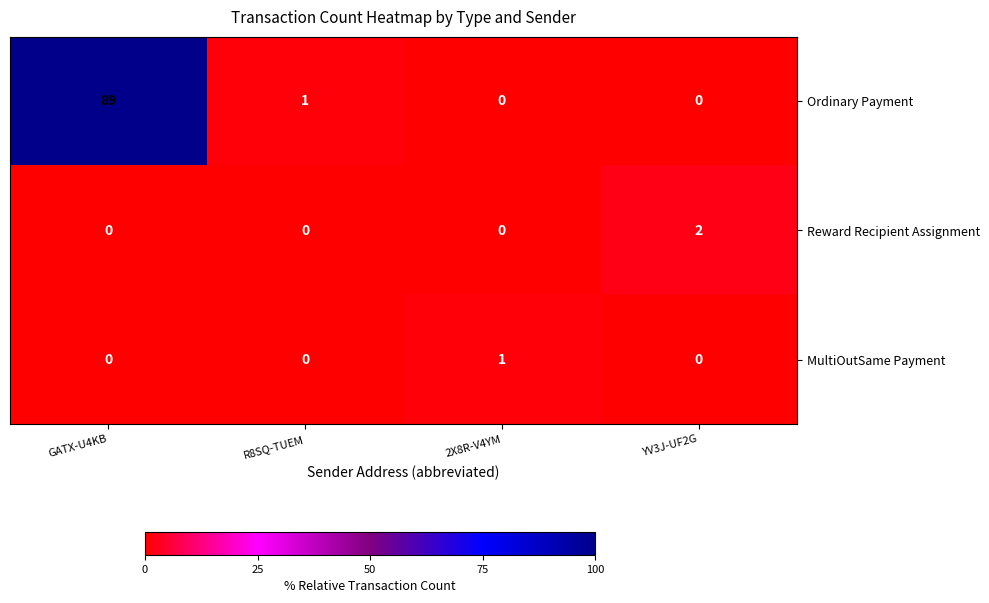

What is the spread (max minus min) of values at R8SQ-TUEM?

1